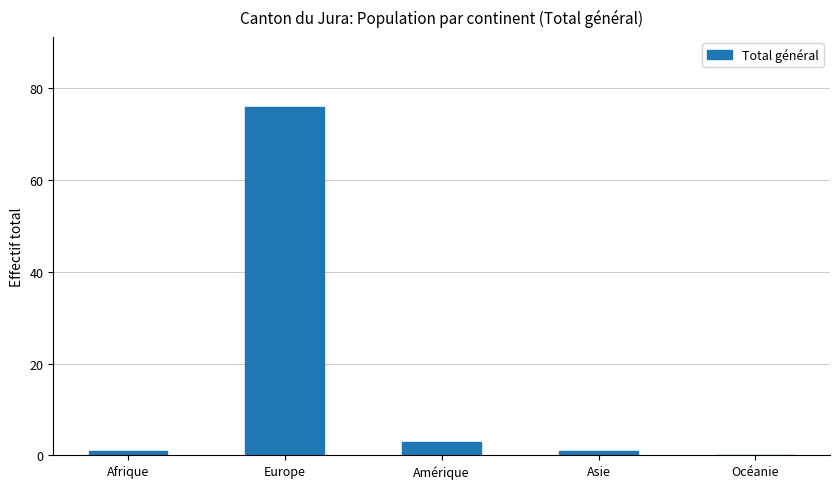

What is the change in value from Amérique to Asie?

-2